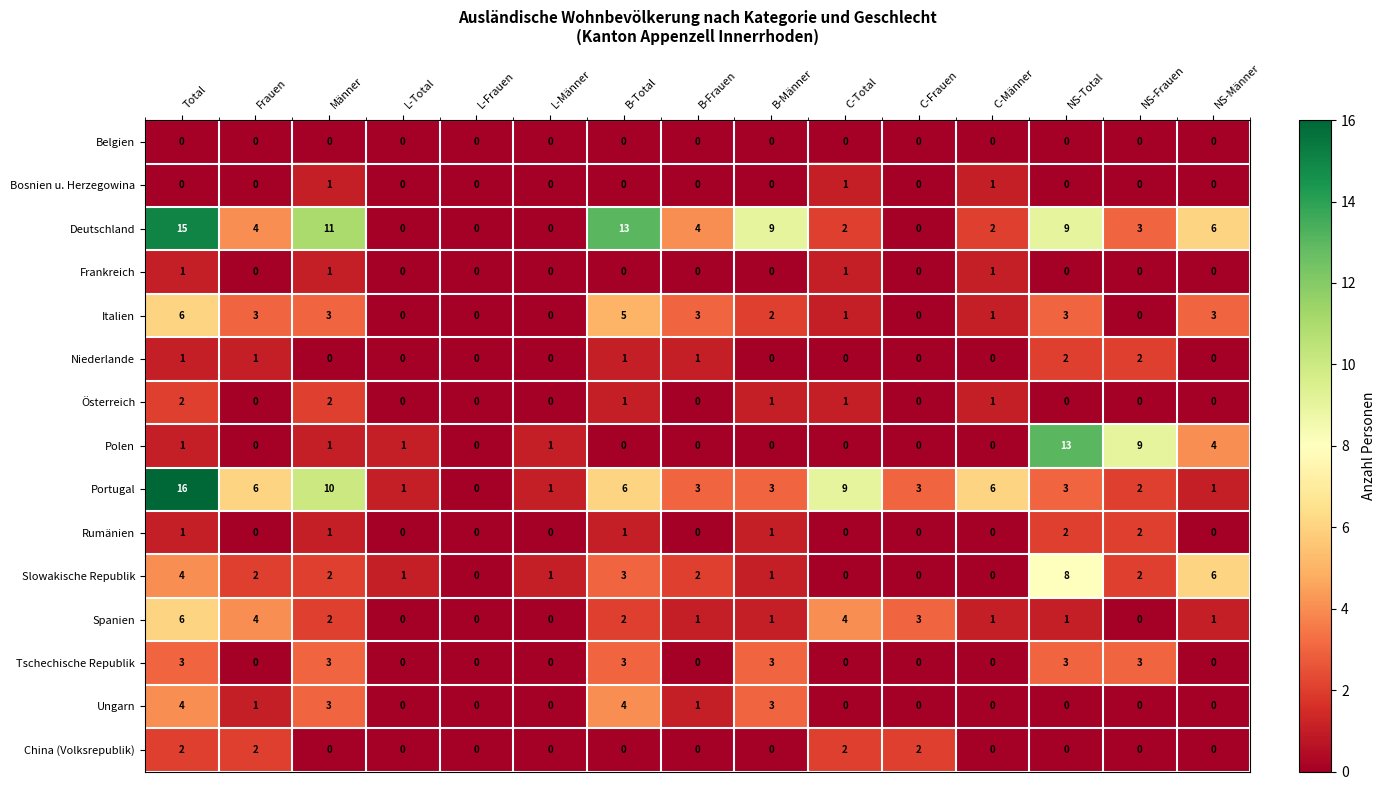

The value of Frankreich at NS-Total is 0. True or false?

False